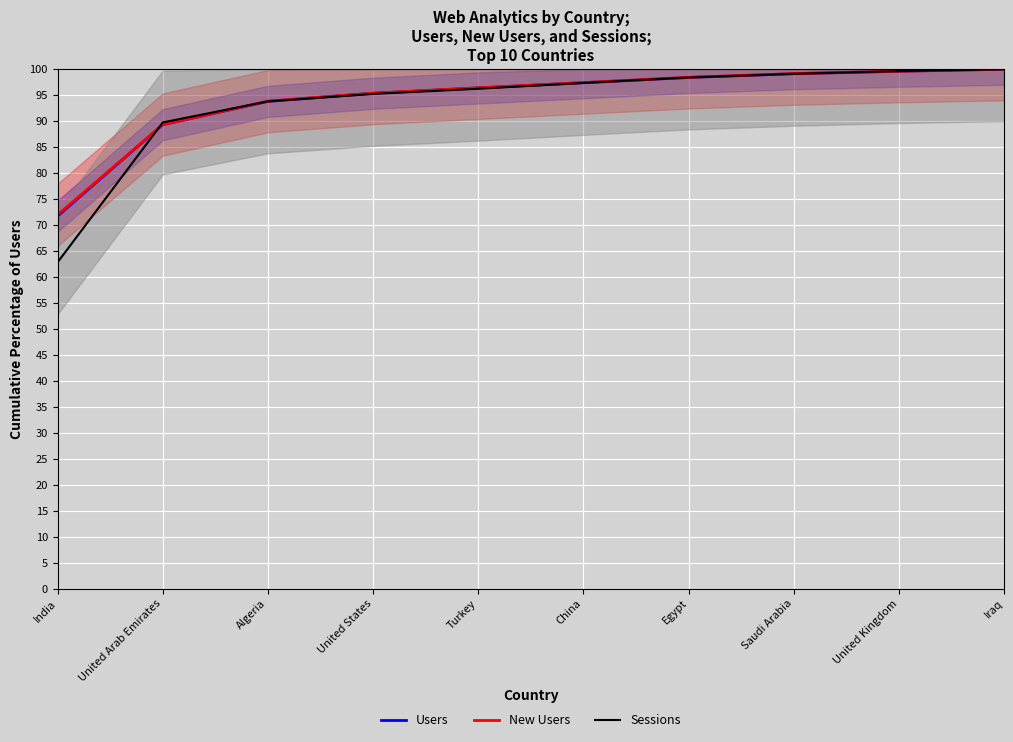

How many intersections are there between Users and Sessions?

3